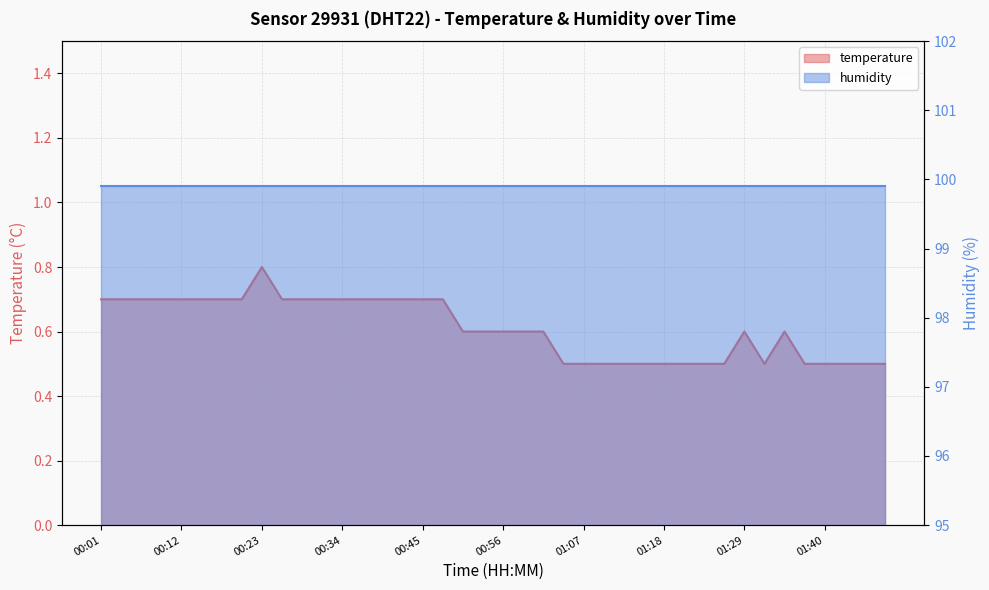

Where is the data nearest to the value 0?

01:04